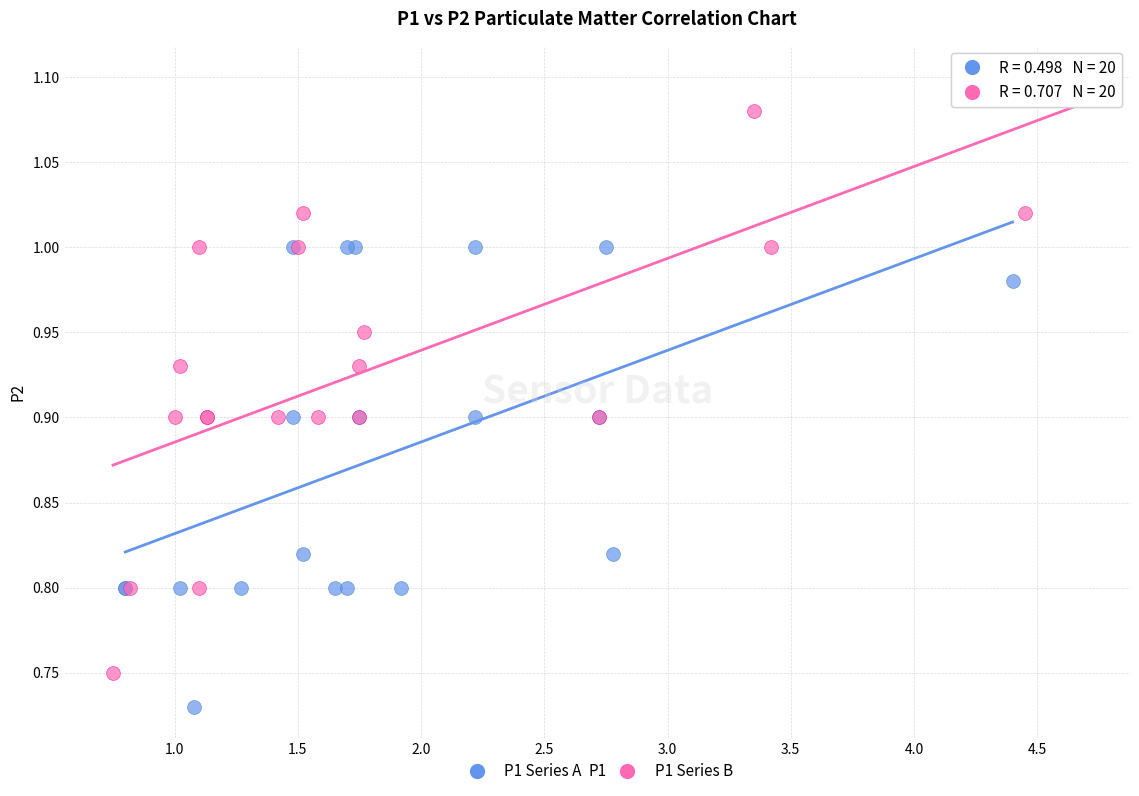

Which series reaches the minimum Y coordinate?

P1 Series A